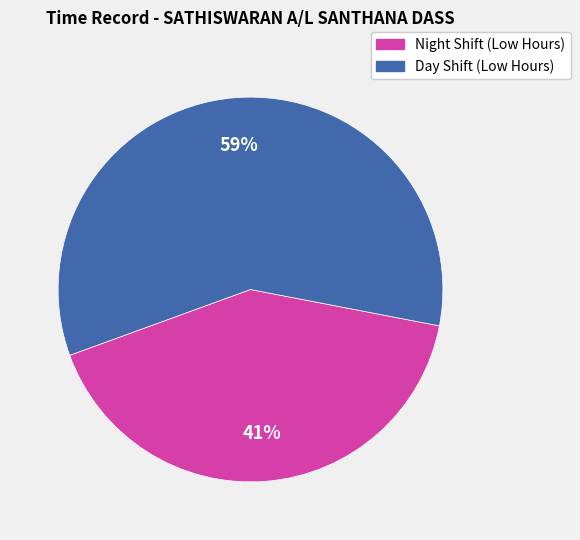

Does any single category account for the majority?

Yes